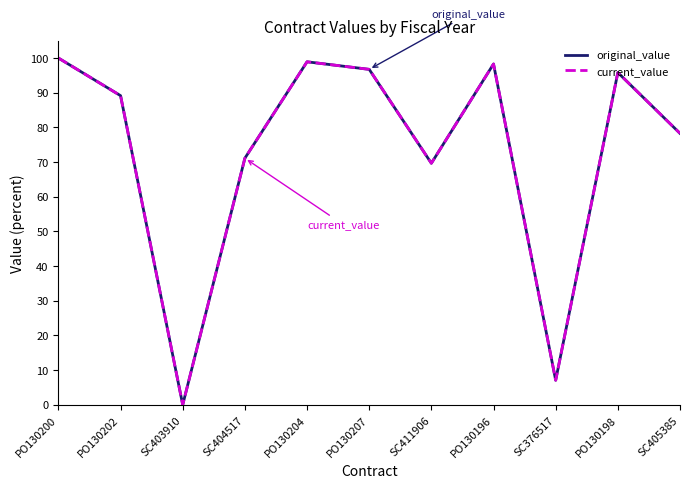

Is this an area chart (filled region under the line)?

No